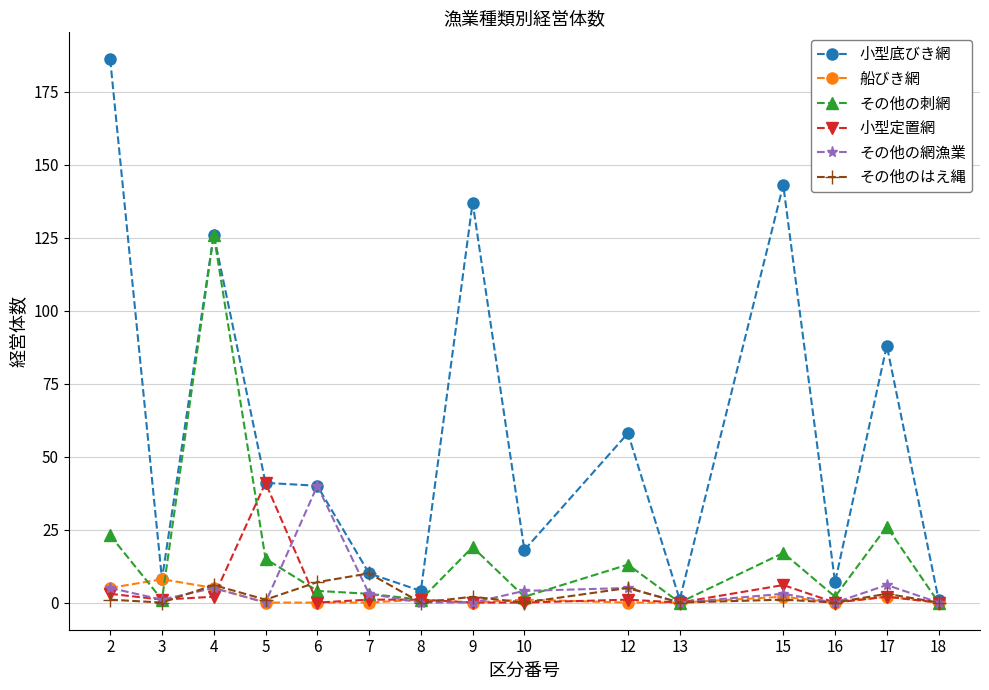

Between 4 and 7, which series saw the biggest shift?

その他の刺網